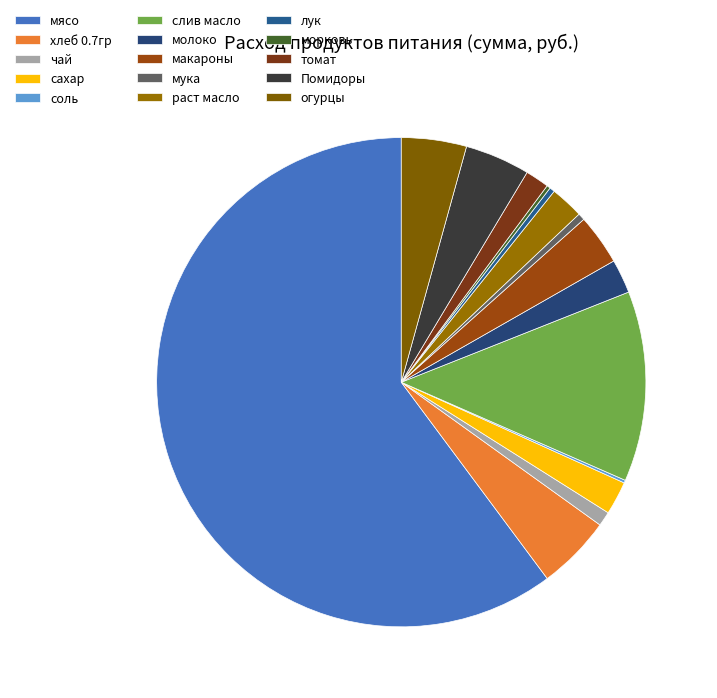

Does any single category account for the majority?

Yes